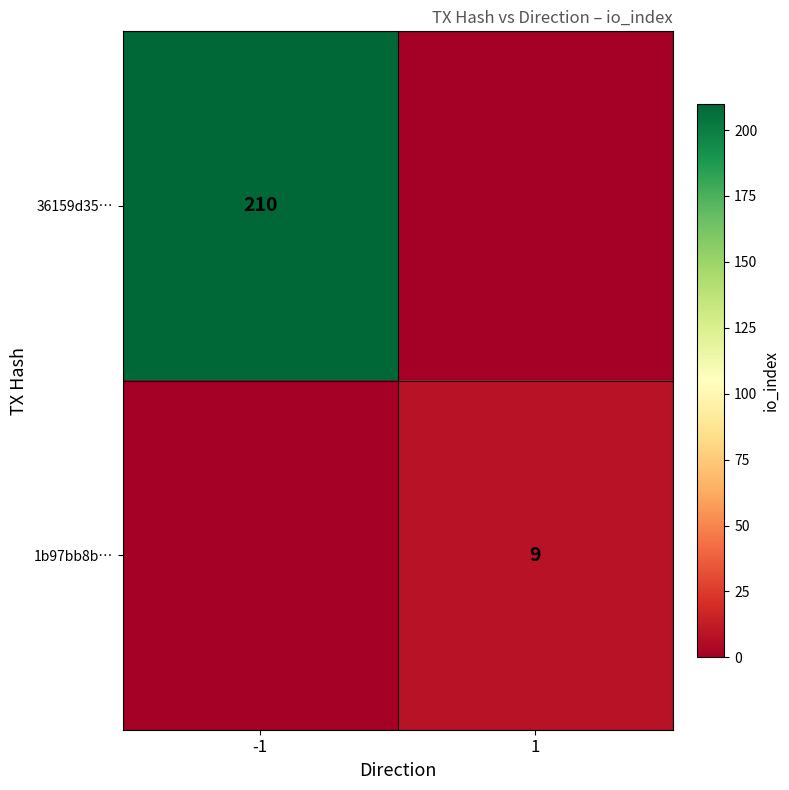

Which has a higher value, -1 or 1?

-1